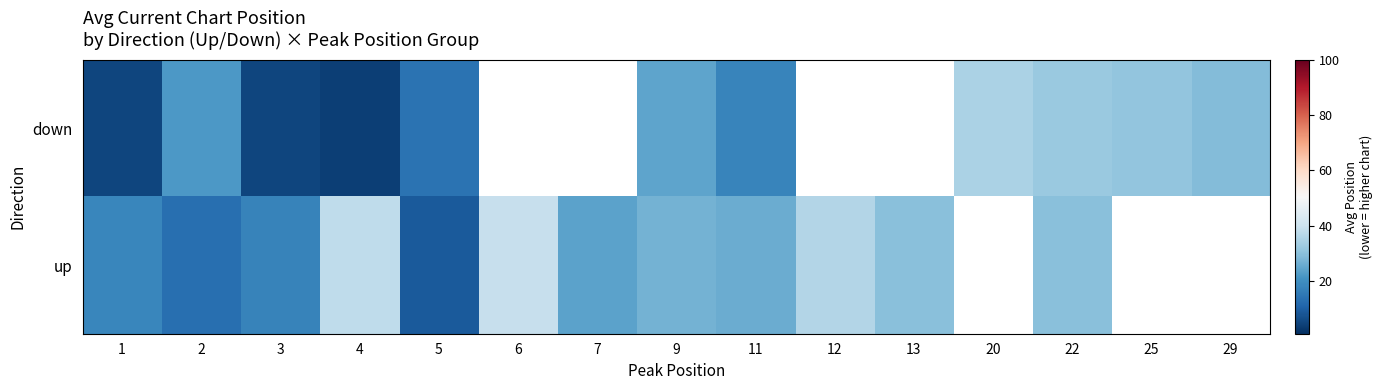

At how many categories does at least one series exceed 6?

15